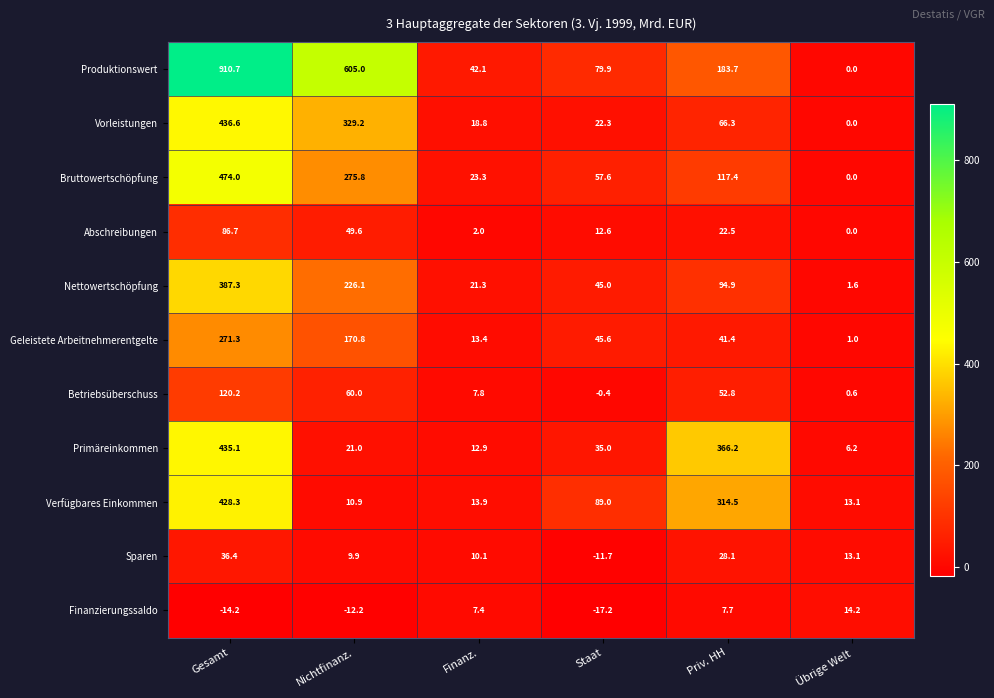

The Vorleistungen series shows 520.1 at Nichtfinanz.. True or false?

False